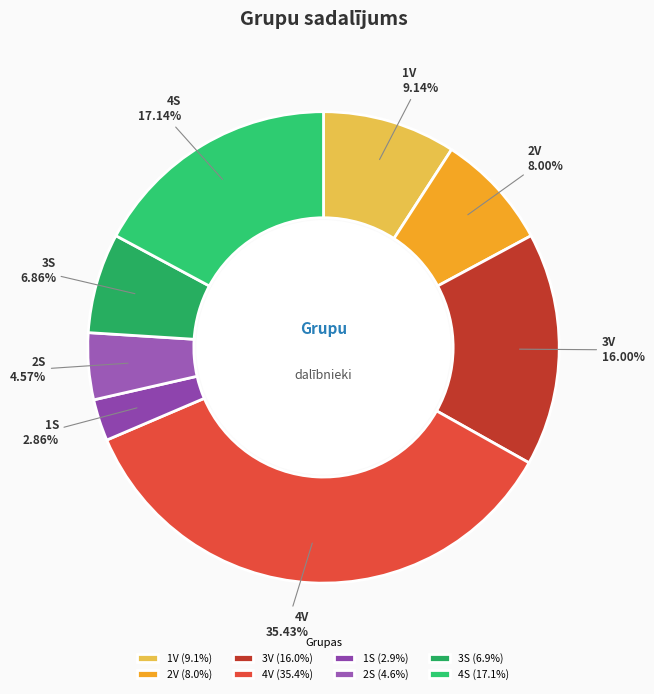

How many segments does this pie chart have?

8